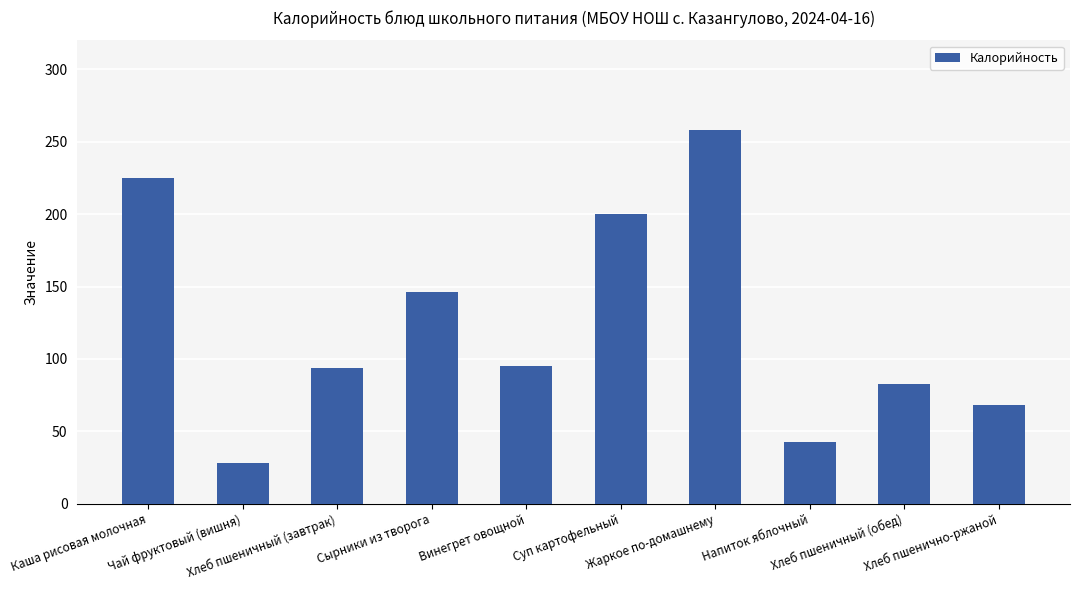

What is the sum of all values?

1240